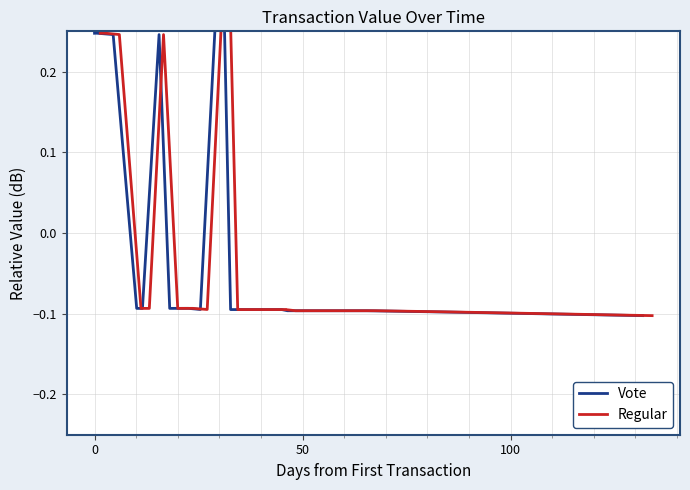

How many Vote values are between 0 and 1?

5